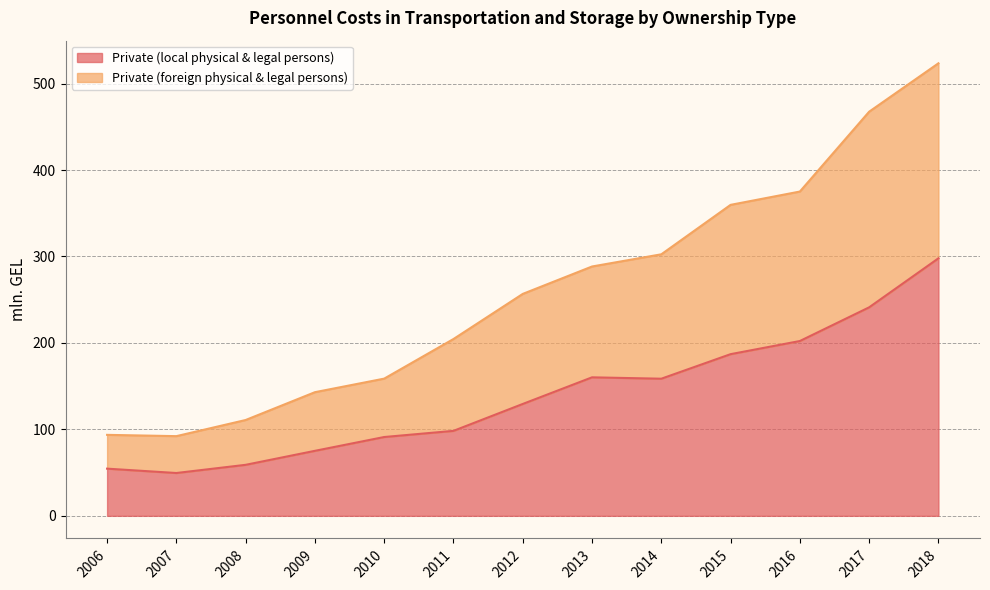

What is the total value across all series at 2016?

375.1